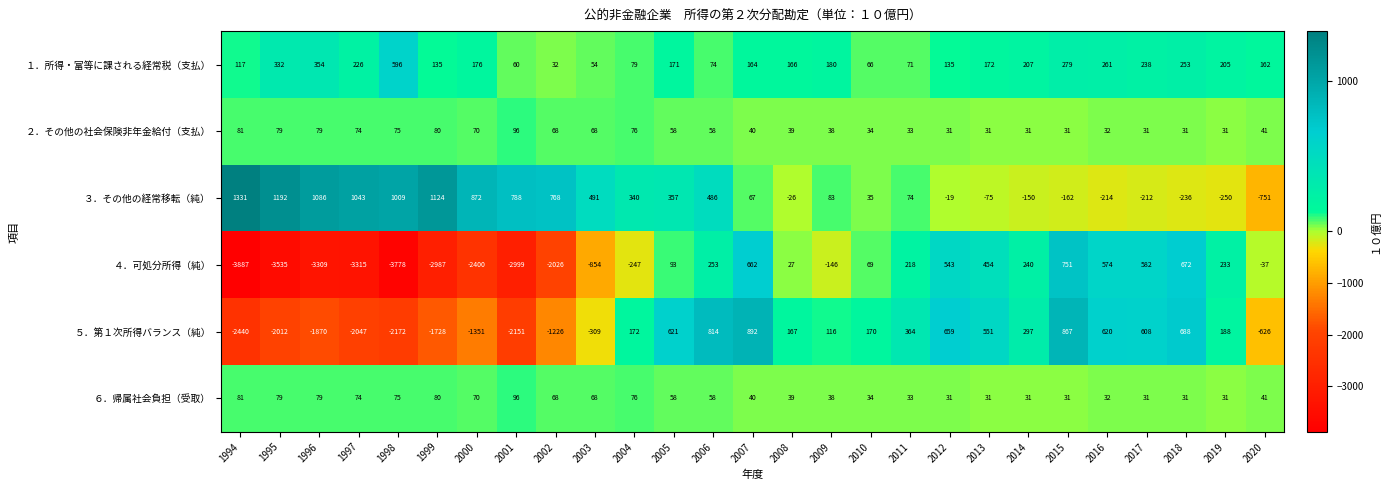

What is the difference between the highest and lowest values at 1994?

5218